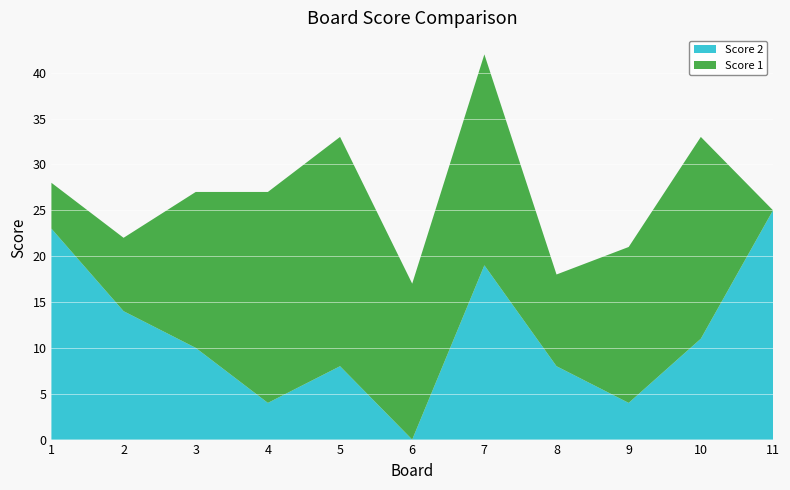

Reading left to right, what are all the values shown in this chart?

Score 1: 5	8	17	23	25	17	23	10	17	22	0
Score 2: 23	14	10	4	8	0	19	8	4	11	25